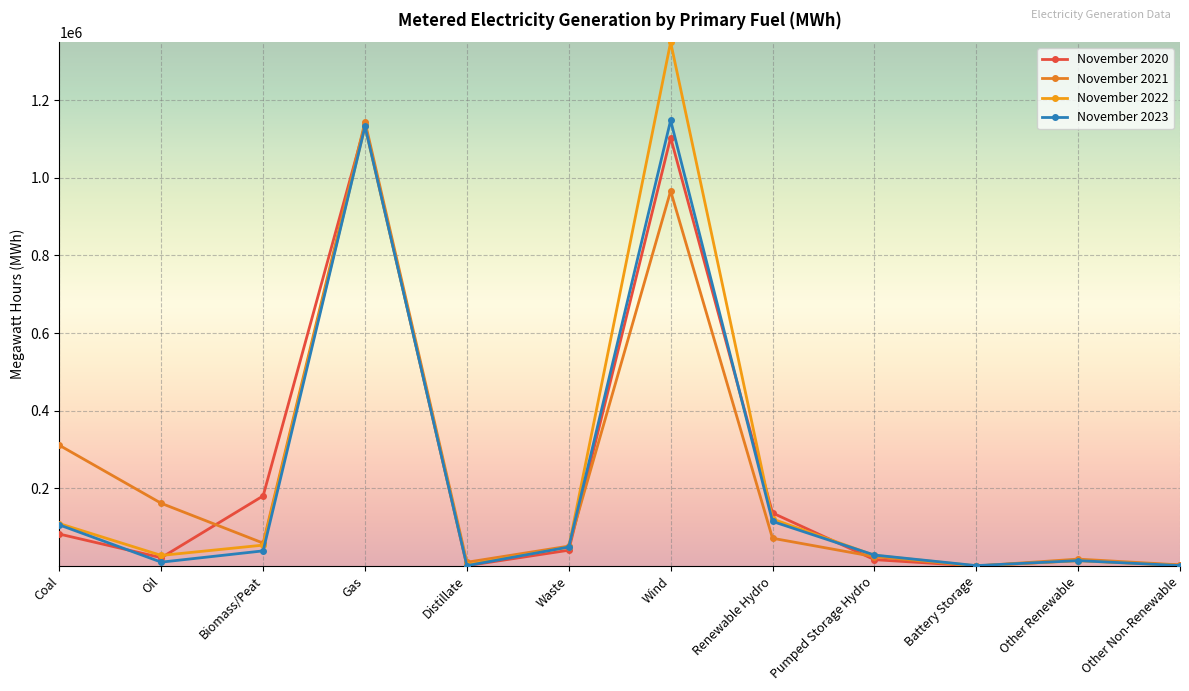

What is the greatest value displayed?

1349075